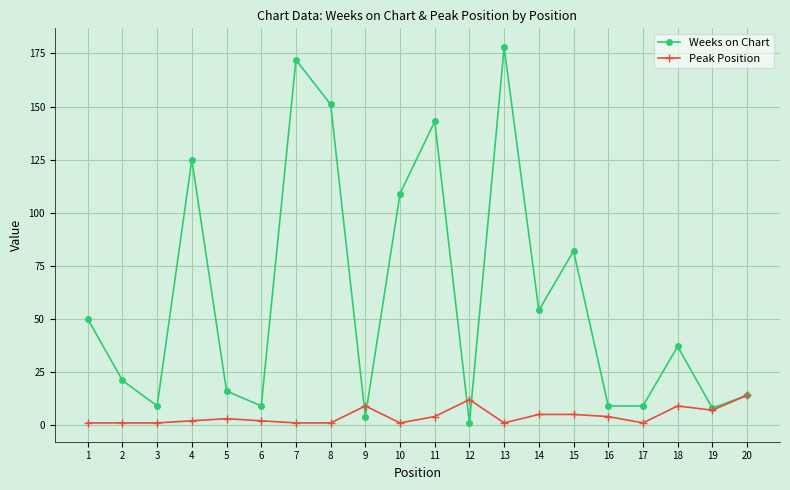

Is this an area chart (filled region under the line)?

No